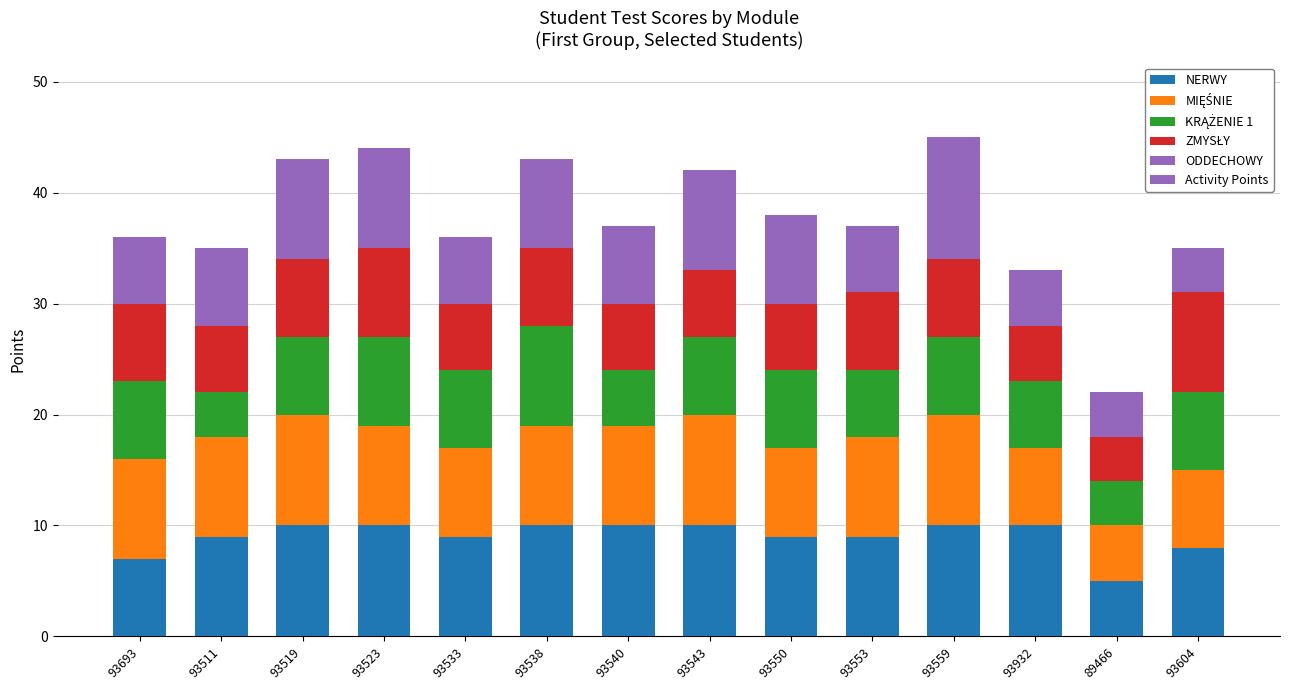

Are the bars grouped side by side (vs. stacked)?

No